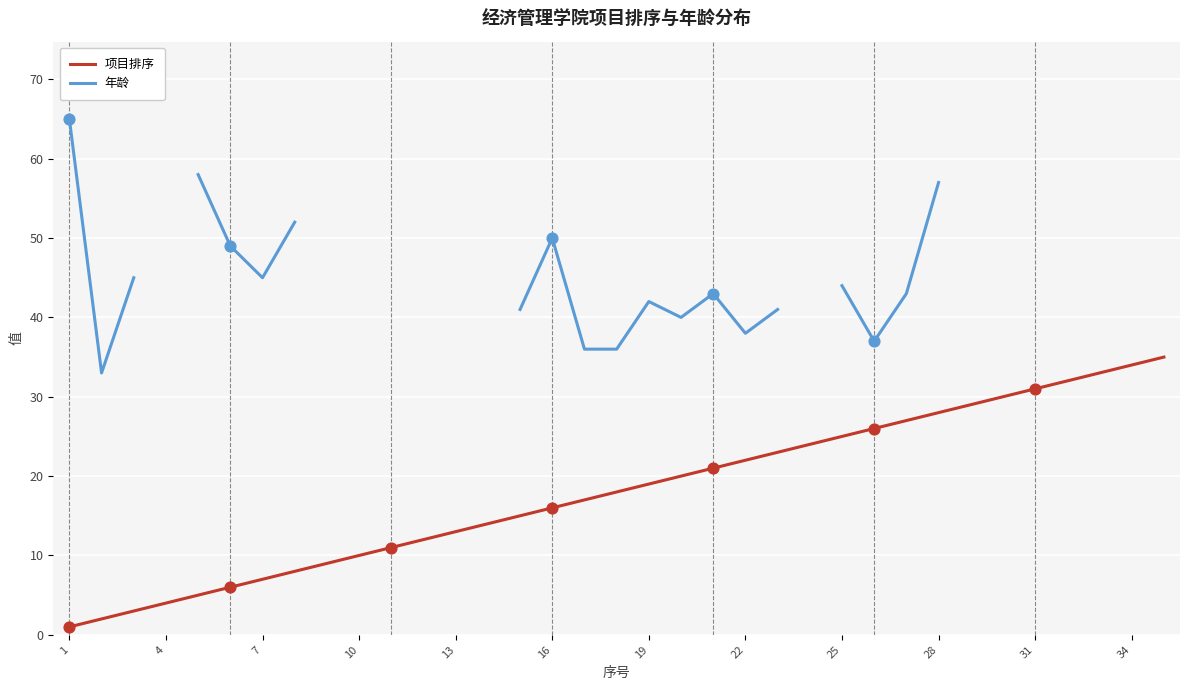

The 项目排序 series shows 4 at 4. True or false?

True